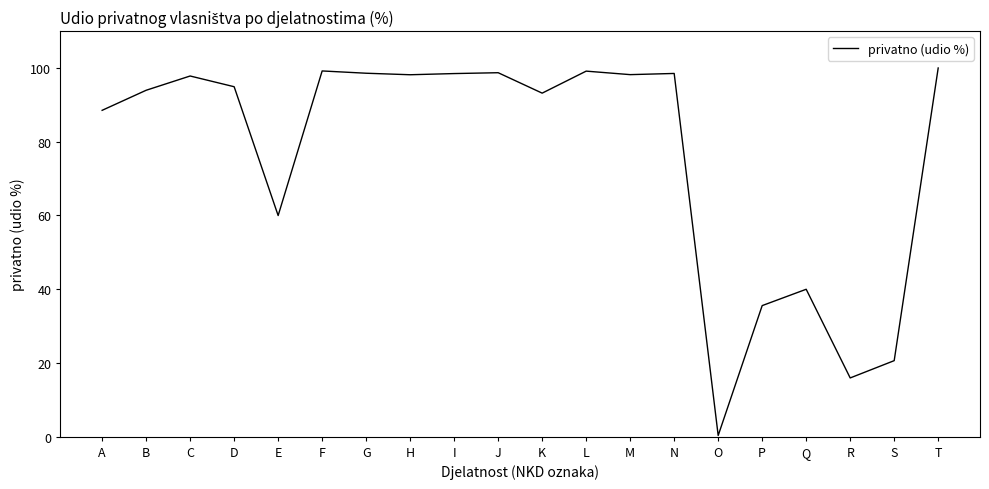

True or false: there are more than 0 points higher than both neighbors.

True